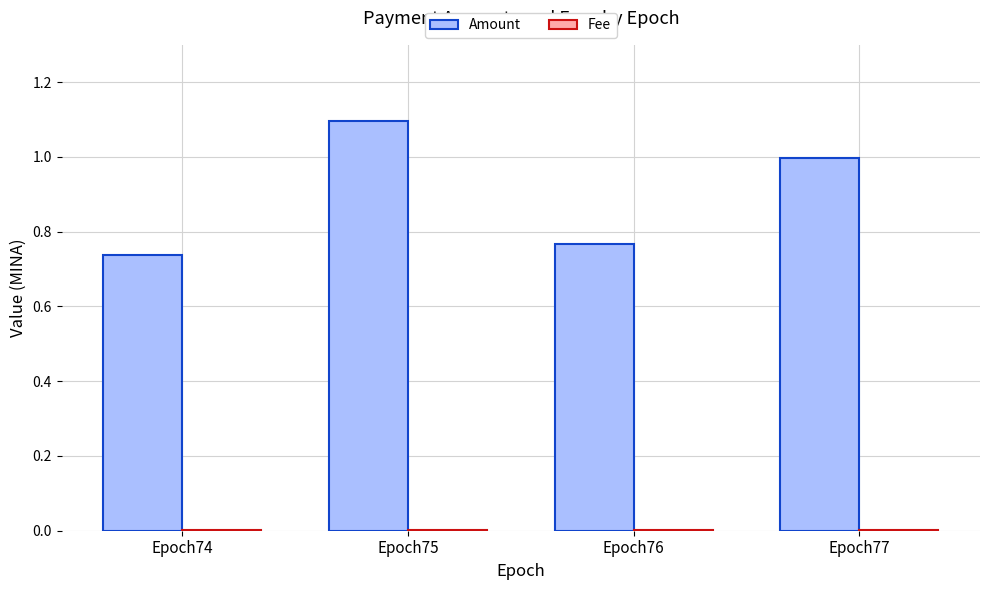

Between Epoch74 and Epoch75, which series saw the biggest shift?

Amount